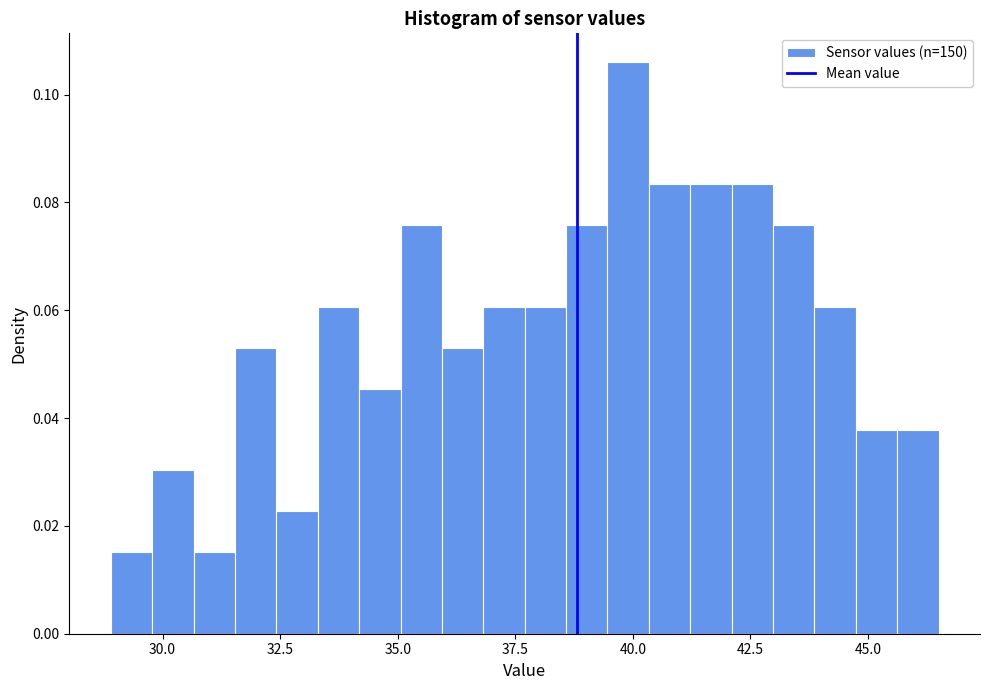

Around what value on the x-axis is the tallest bar? Give the approximate position of its centre, as read against the axis.

40.0